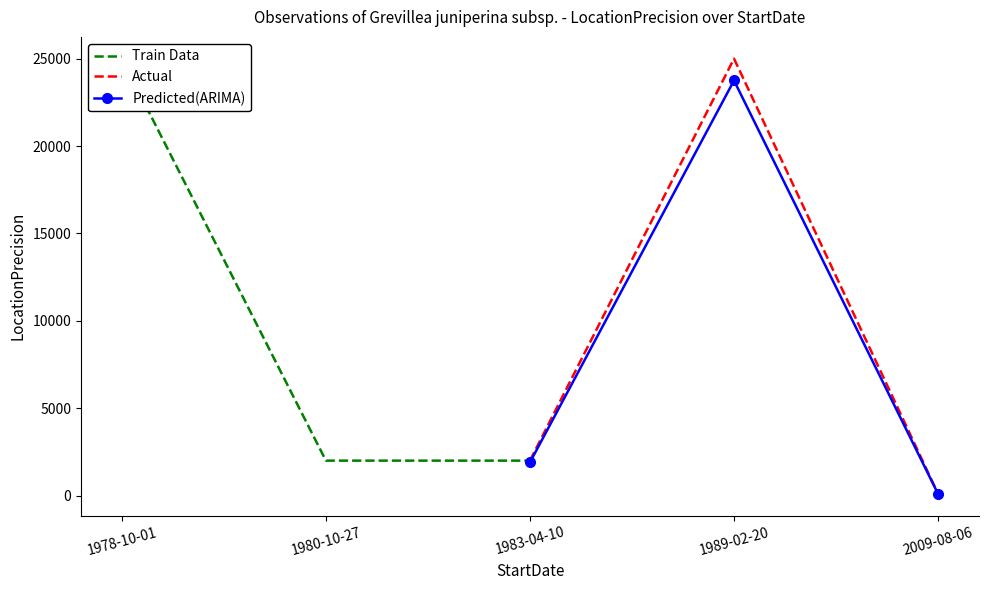

At which label does Predicted(ARIMA) reach its peak?

1989-02-20